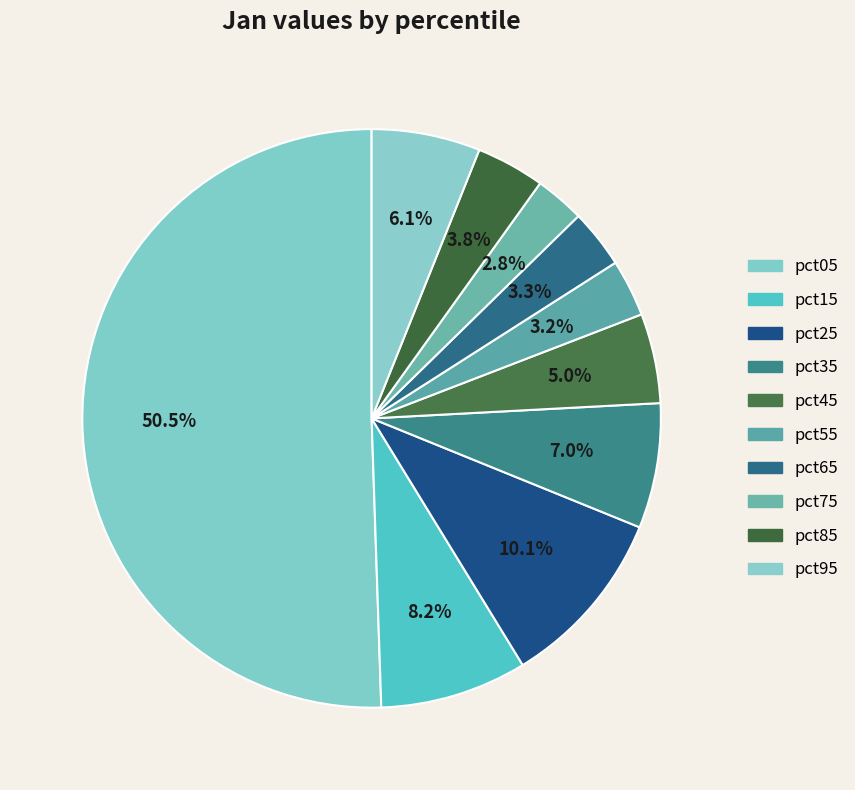

What percentage is the pct85 slice, to the nearest percent?

4%